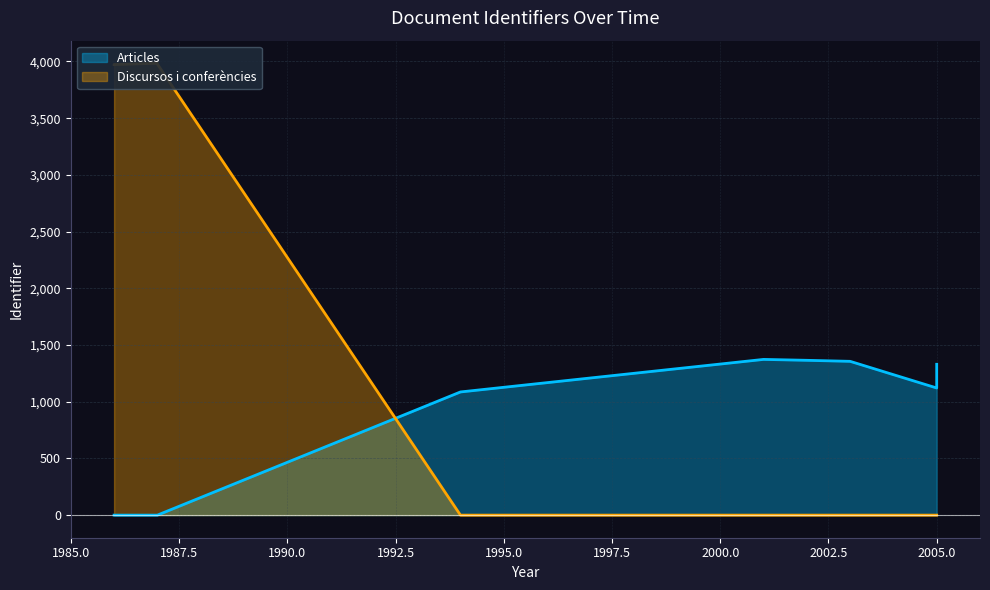

How many lines are shown in the chart?

2